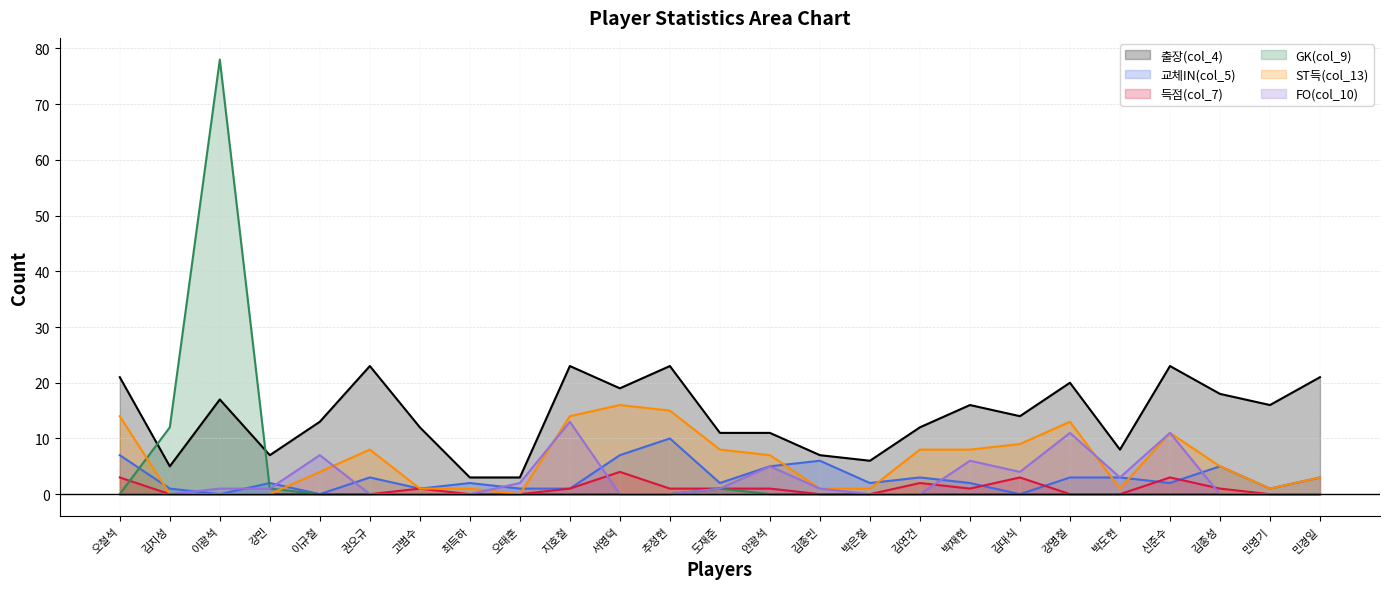

Which series has the largest range (max minus min)?

GK(col_9)